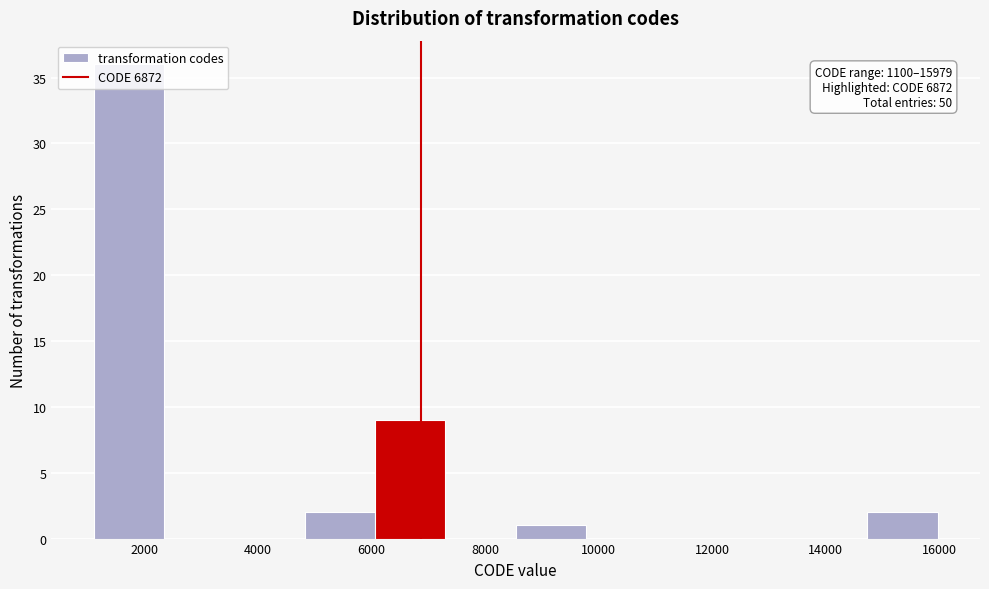

Which range on the x-axis has the tallest bar?

1200 to 2400